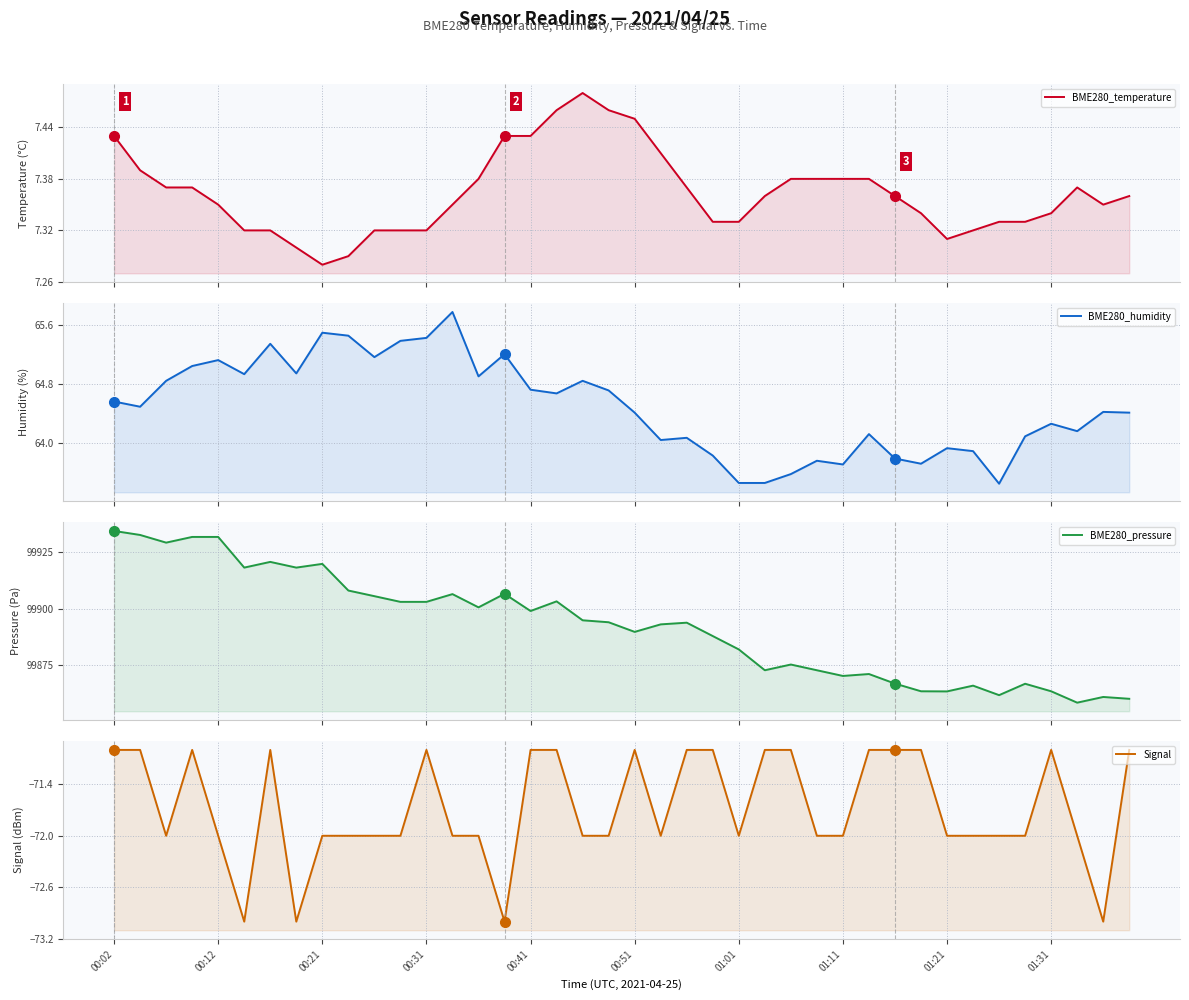

True or false: BME280_pressure has more than 1 points higher than both neighbors.

True